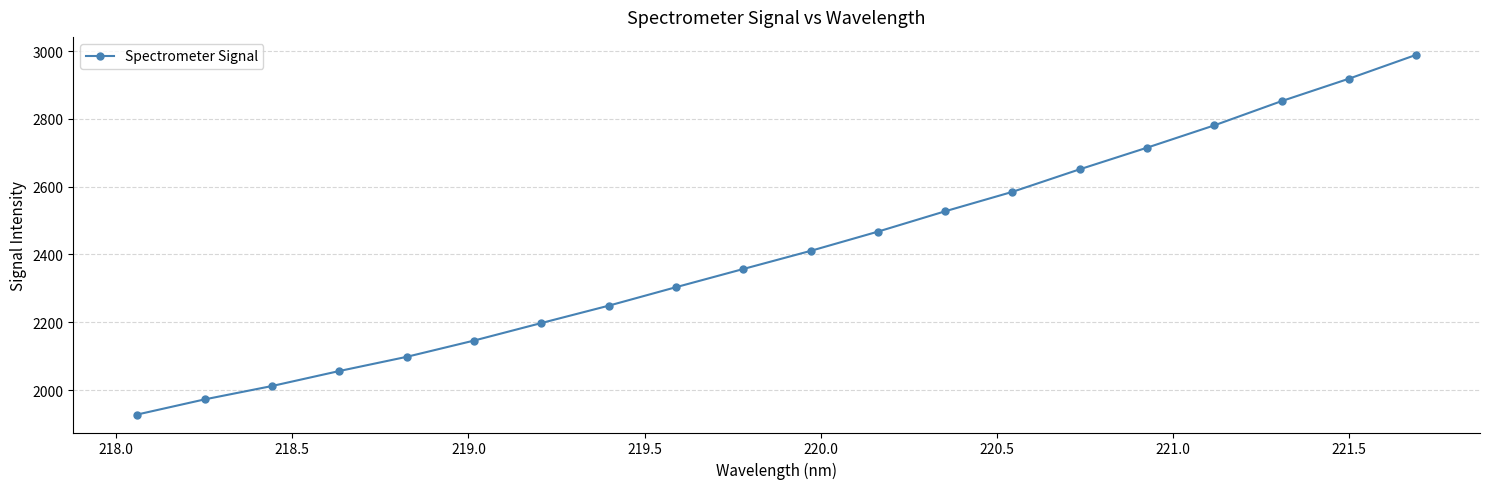

True or false: there are more than 2 points higher than both neighbors.

False